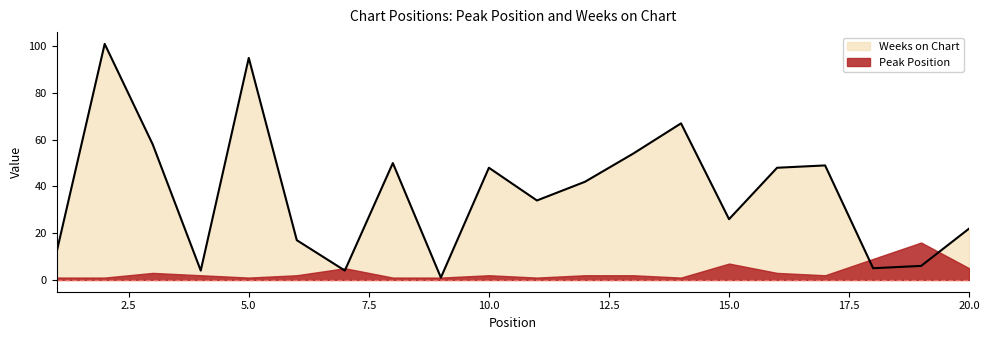

Where is the data nearest to the value 51?

8